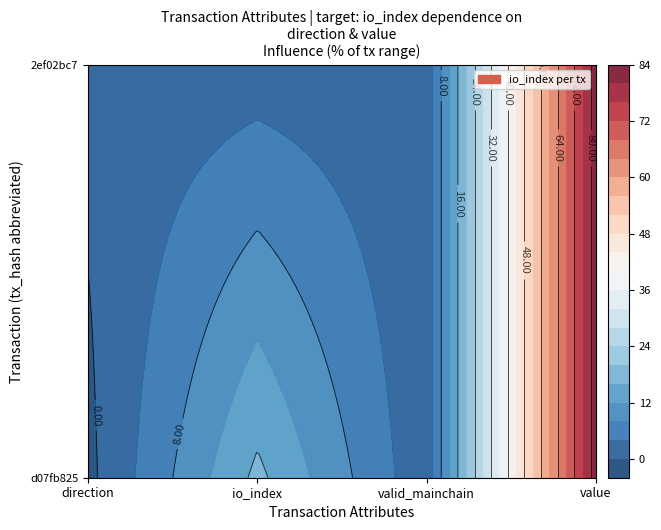

True or false: d07fb825 has a value of -0.3 at direction.

False